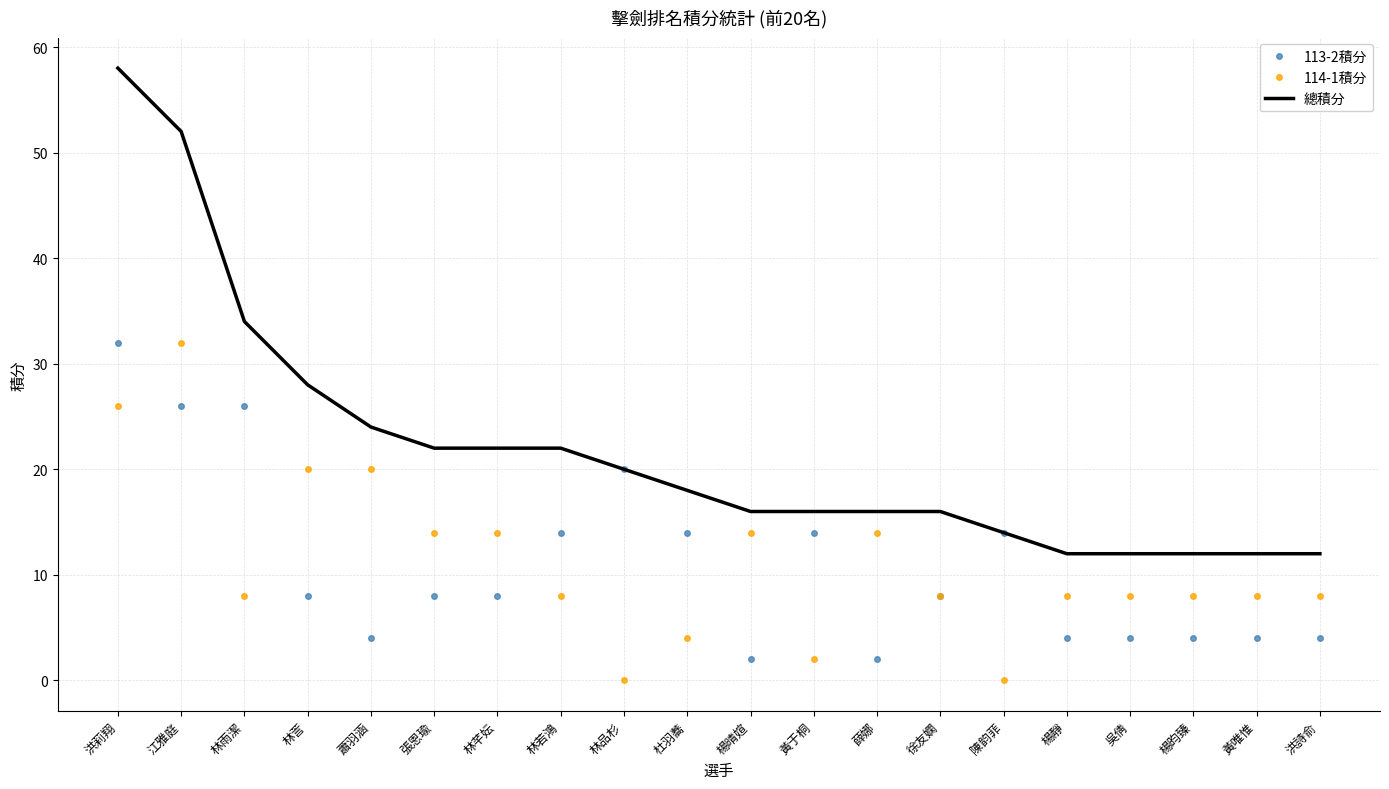

Reading right to left, what are all the values shown in this chart?

113-2積分: 洪詩俞=4	黃唯惟=4	楊昀臻=4	吳倩=4	楊靜=4	陳韵菲=14	徐友嫻=8	薛娜=2	黃于桐=14	楊晴媗=2	杜羽蕎=14	林品杉=20	林若鴻=14	林芊妘=8	張恩瑜=8	蕭羽涵=4	林䓂=8	林雨潔=26	江雅庭=26	洪莉翔=32
114-1積分: 洪詩俞=8	黃唯惟=8	楊昀臻=8	吳倩=8	楊靜=8	陳韵菲=0	徐友嫻=8	薛娜=14	黃于桐=2	楊晴媗=14	杜羽蕎=4	林品杉=0	林若鴻=8	林芊妘=14	張恩瑜=14	蕭羽涵=20	林䓂=20	林雨潔=8	江雅庭=32	洪莉翔=26
總積分: 洪詩俞=12	黃唯惟=12	楊昀臻=12	吳倩=12	楊靜=12	陳韵菲=14	徐友嫻=16	薛娜=16	黃于桐=16	楊晴媗=16	杜羽蕎=18	林品杉=20	林若鴻=22	林芊妘=22	張恩瑜=22	蕭羽涵=24	林䓂=28	林雨潔=34	江雅庭=52	洪莉翔=58